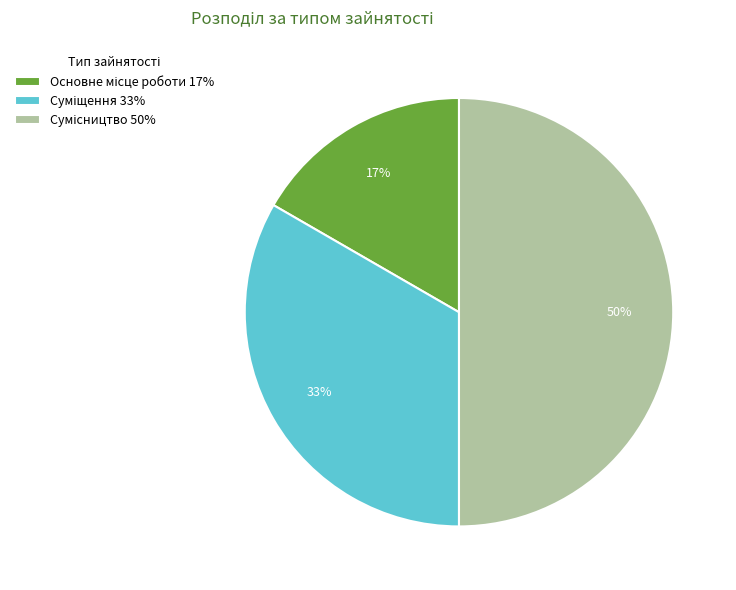

To the nearest percent, what is the average slice percentage?

33%